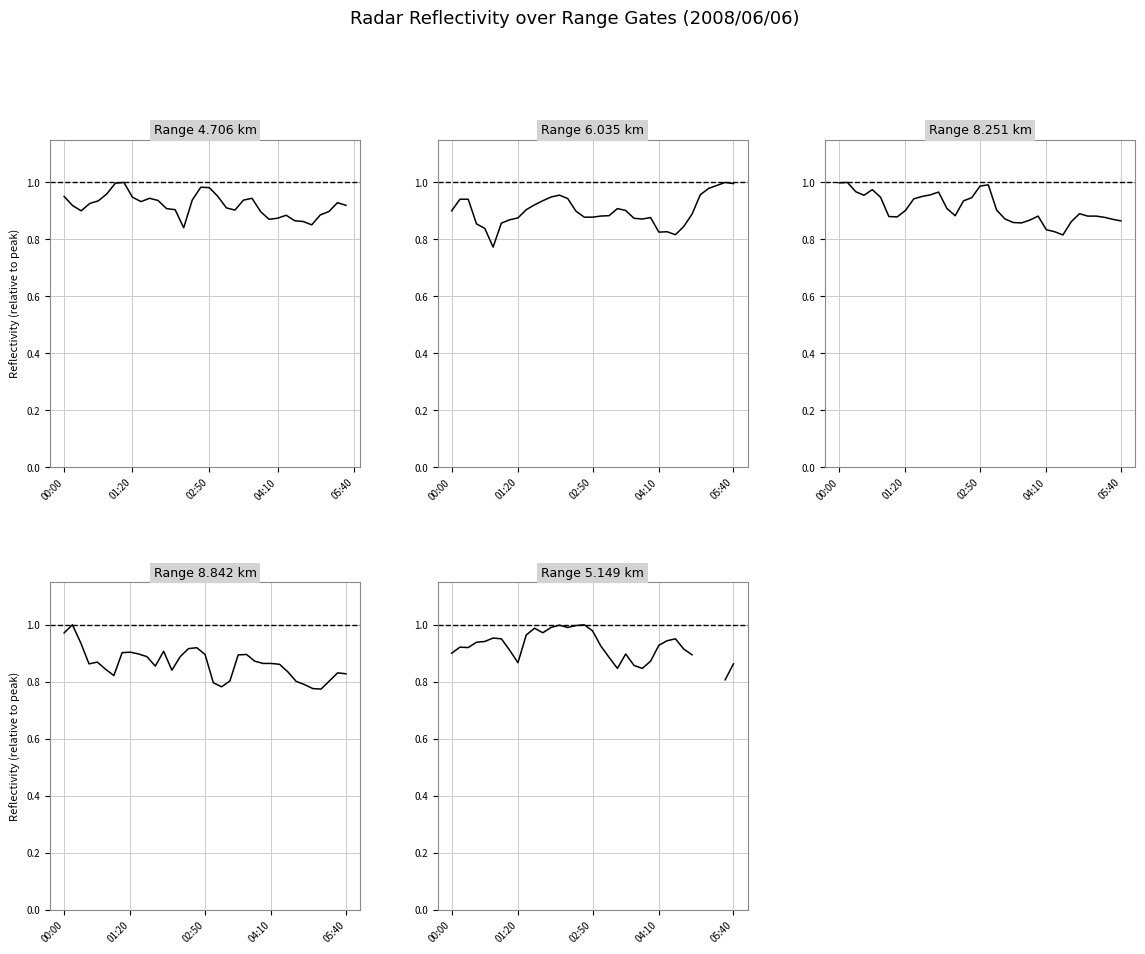

At which label does 6.035 reach its minimum?

2008/06/06 00:50